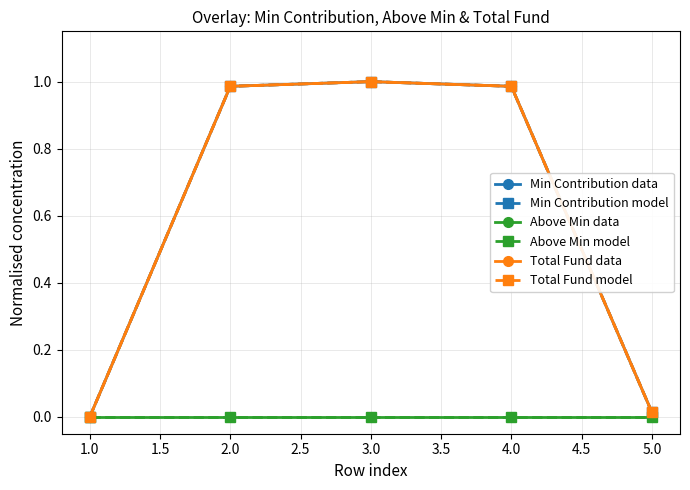

Does the chart have visible grid lines?

Yes